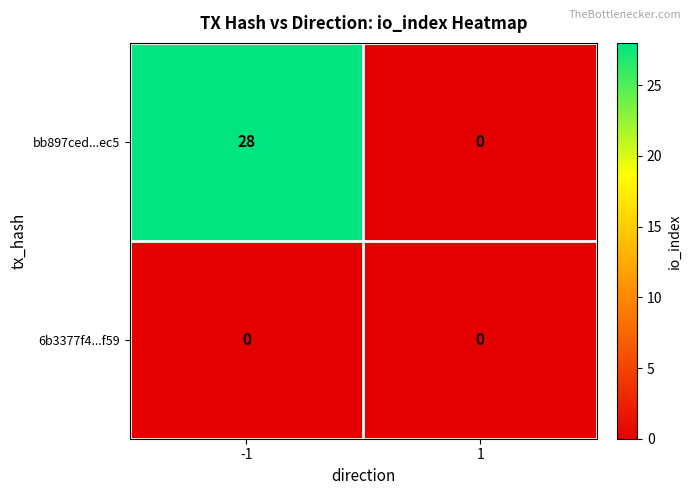

Reading left to right, extract all data points from this chart.

bb897ced...ec5: 28	0
6b3377f4...f59: 0	0